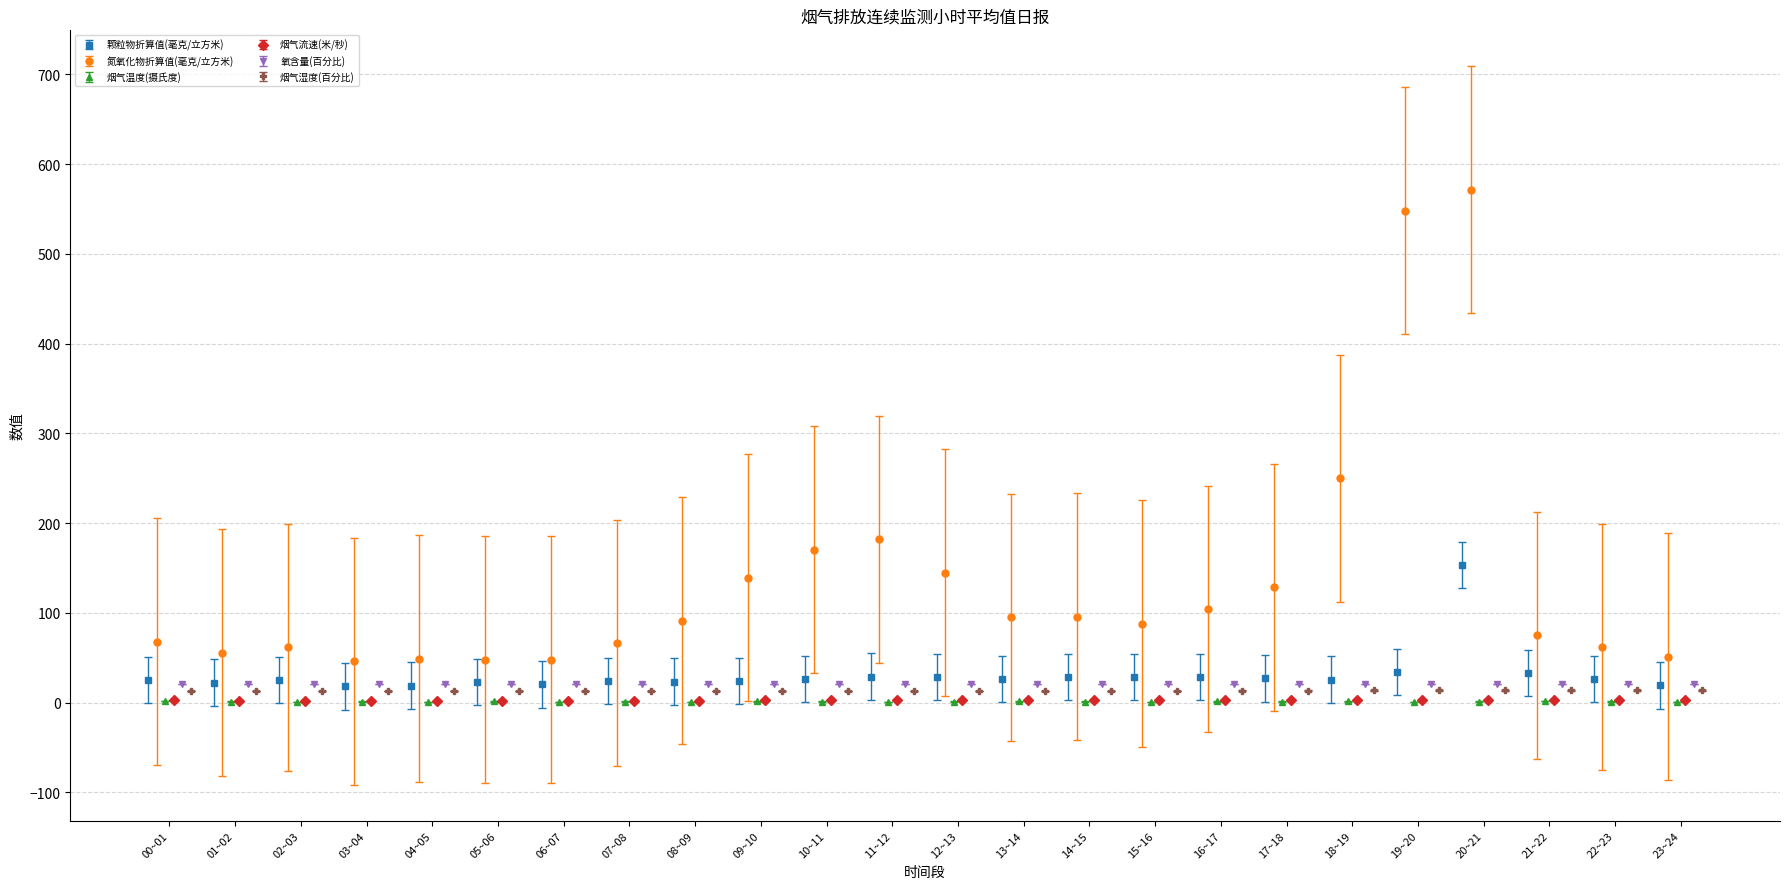

What is the average value of the 颗粒物折算值(毫克/立方米) series?

30.7